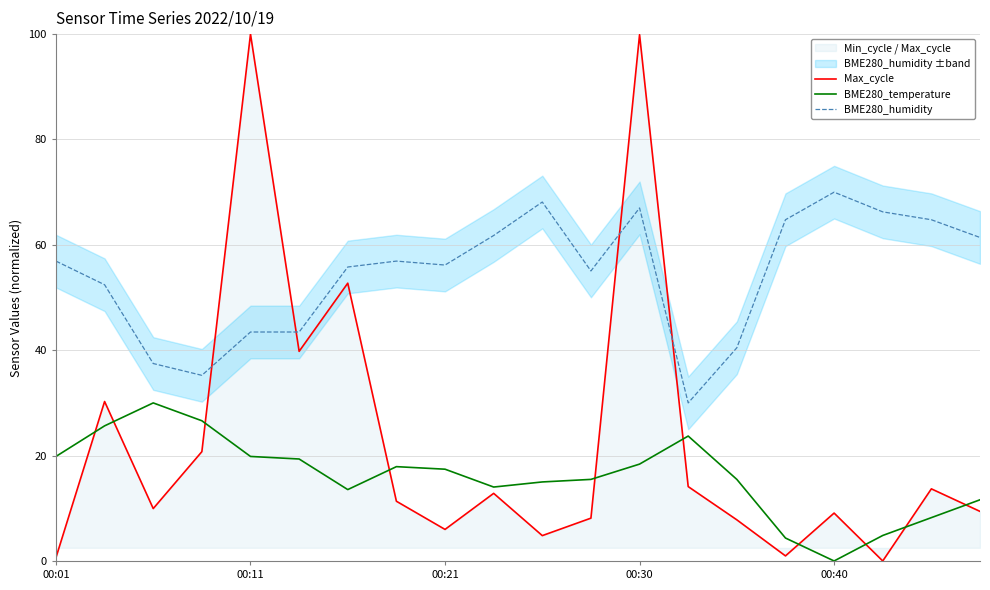

Which series changed the most between 9 and 18?

BME280_temperature